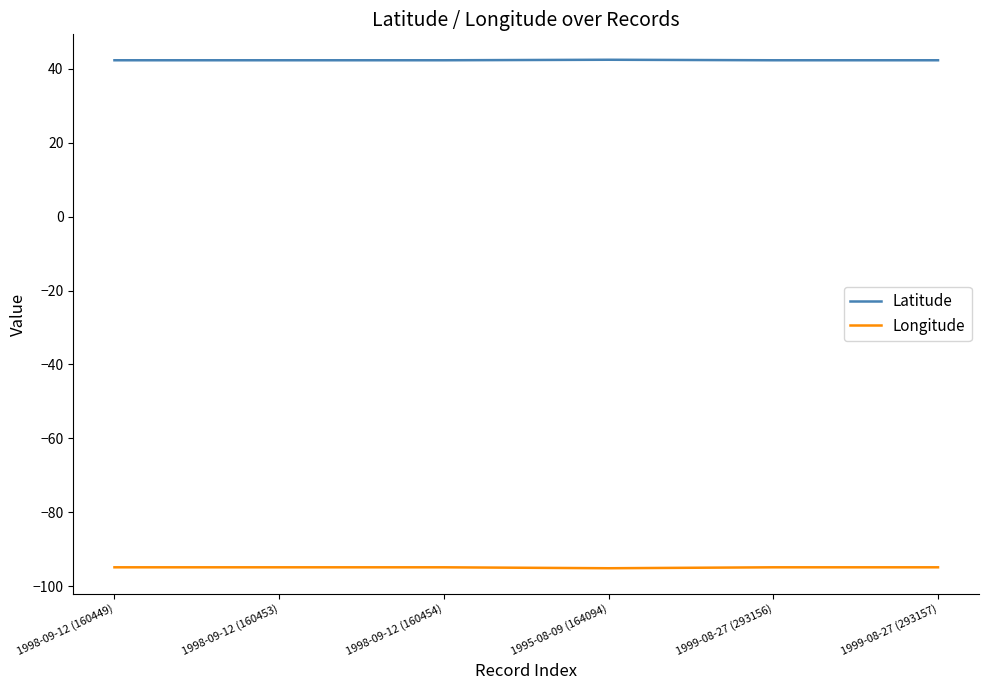

The Latitude series shows 62.1 at 1995-08-09 (164094). True or false?

False